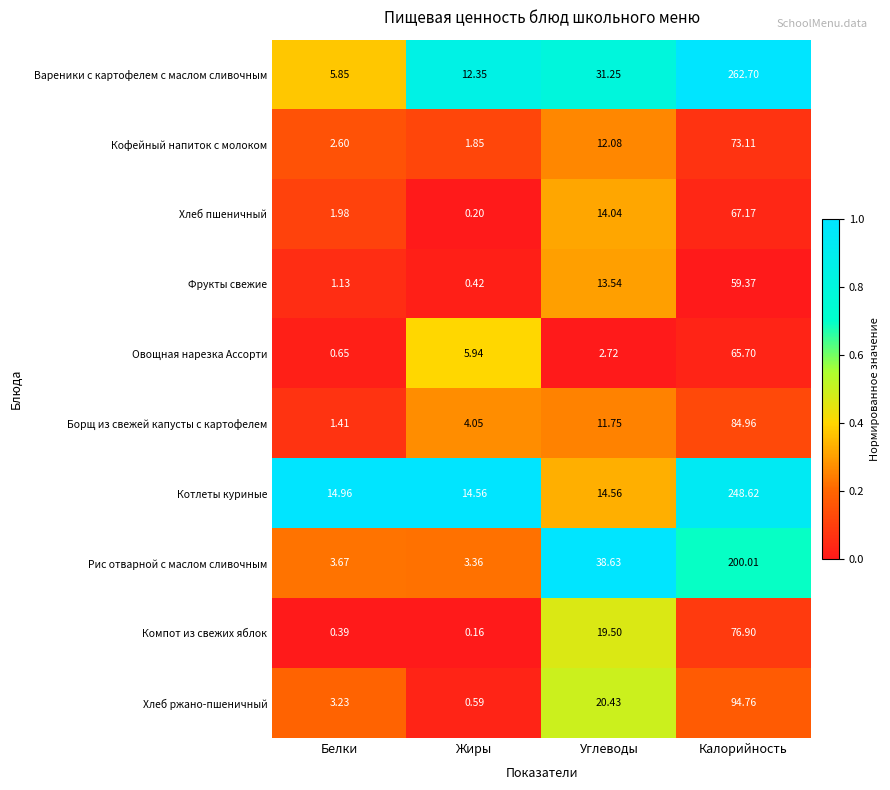

Which series has the largest range (max minus min)?

Вареники с картофелем с маслом сливочным